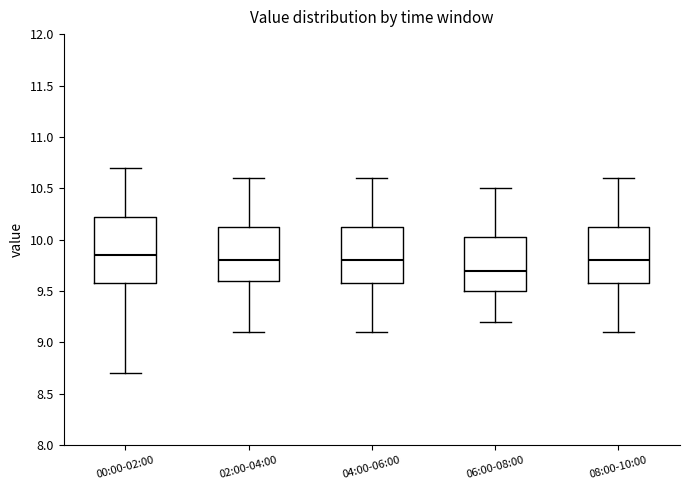

Which box is the tallest, from its lower edge to its upper edge?

00:00-02:00